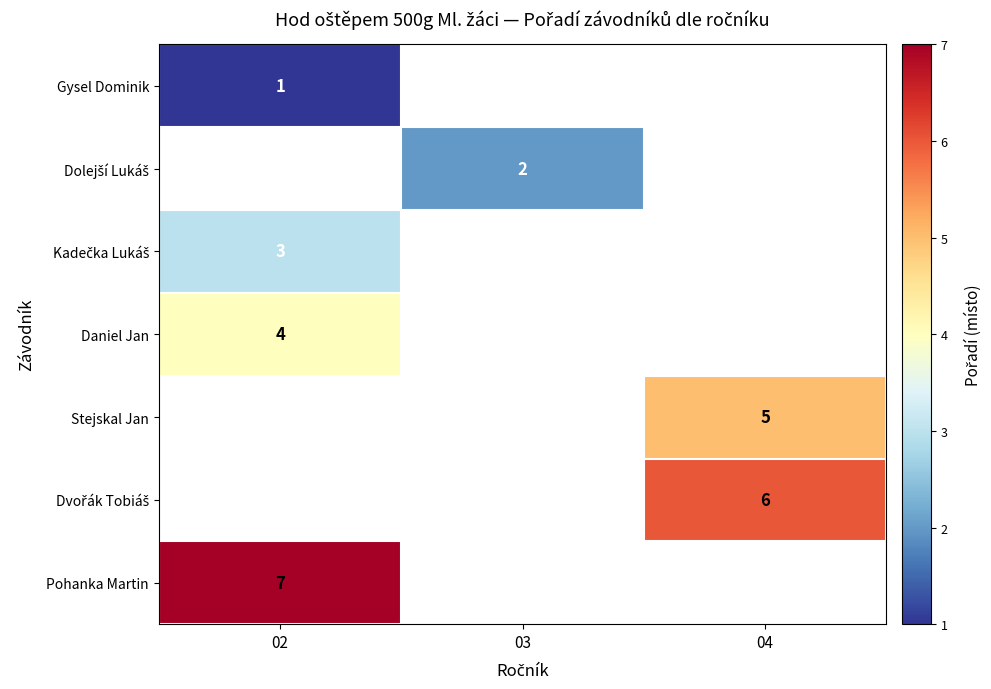

Is it true that Gysel Dominik equals 1 at 02?

True